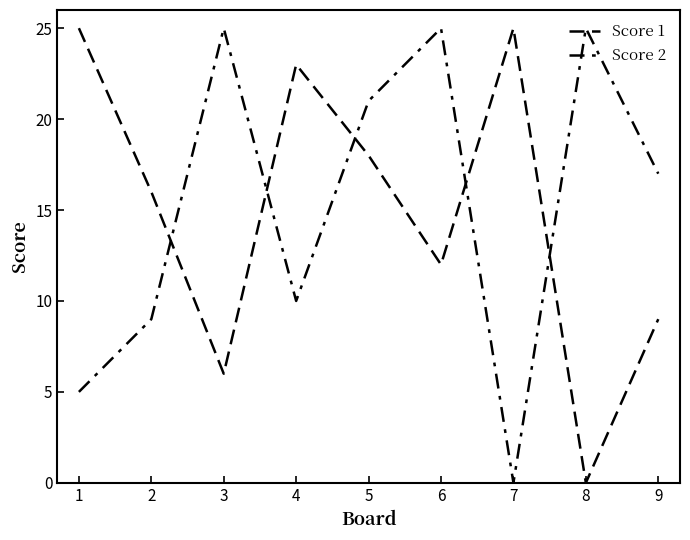

At which label does Score 1 reach its minimum?

8